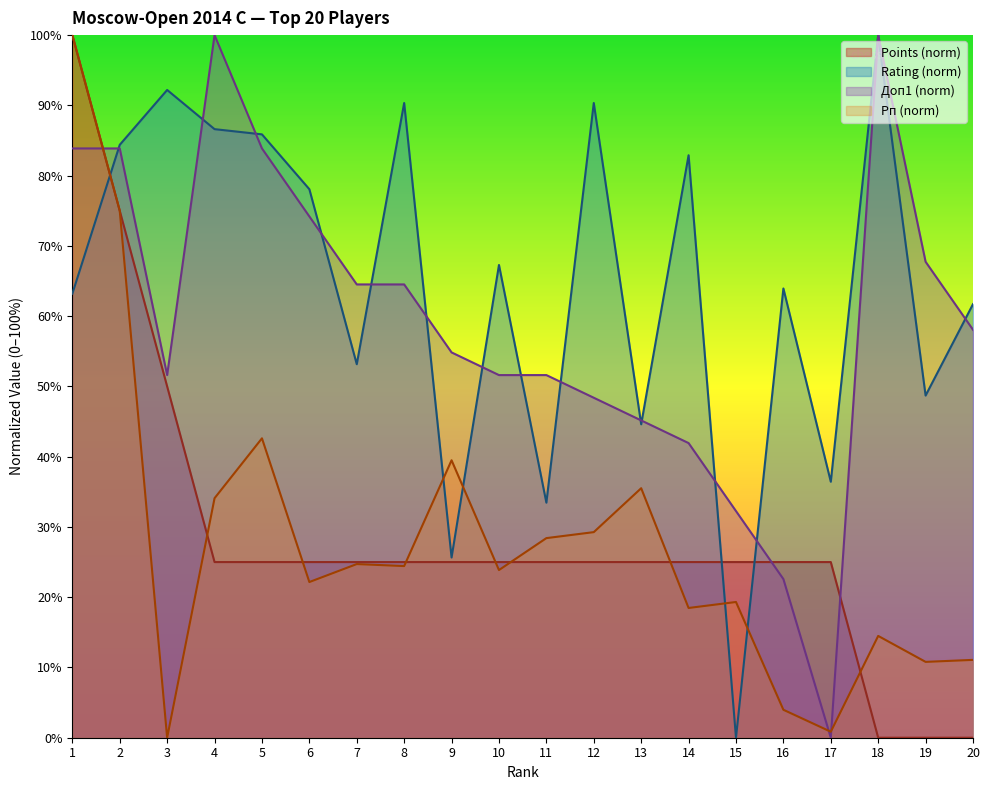

At which label does Doп1 reach its minimum?

17